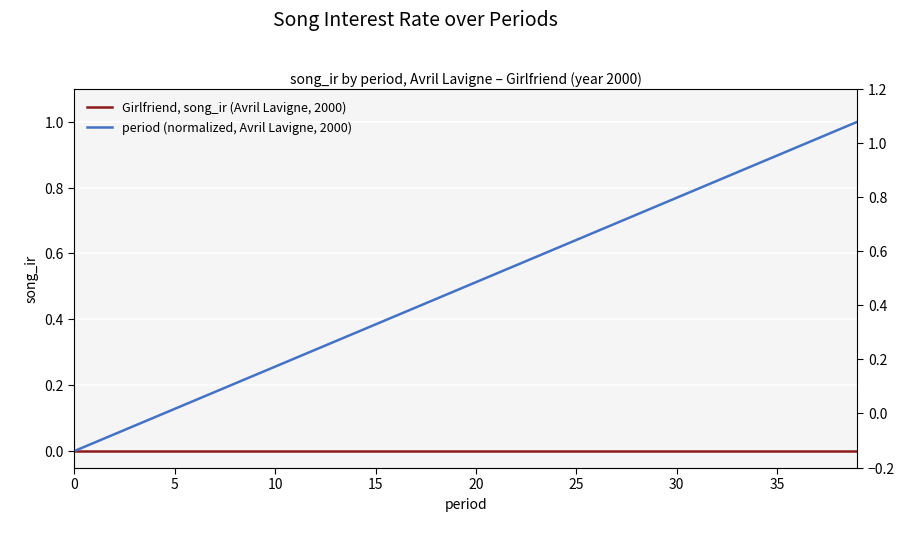

List the series in order of their overall mean, highest first.

period (normalized, Avril Lavigne, 2000), Girlfriend, song_ir (Avril Lavigne, 2000)